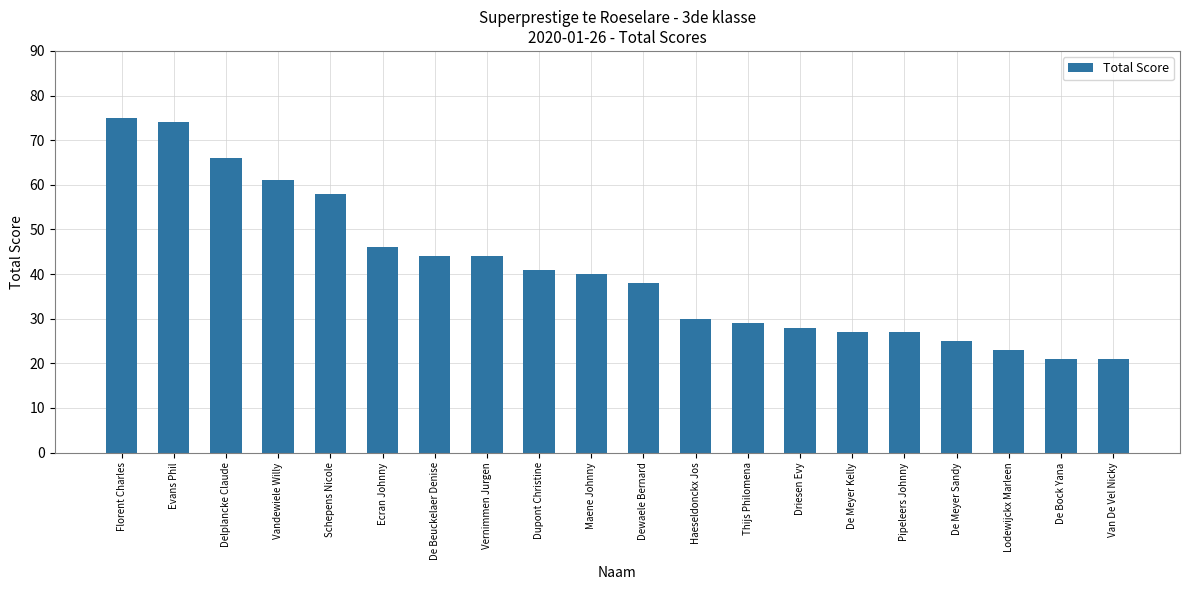

What is the average value?

41